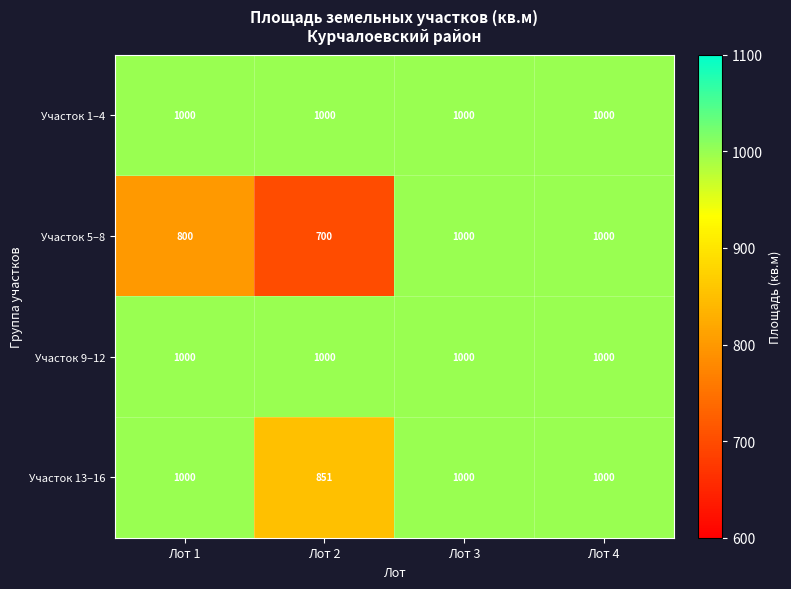

What is the difference between the highest and lowest values at Лот 2?

300